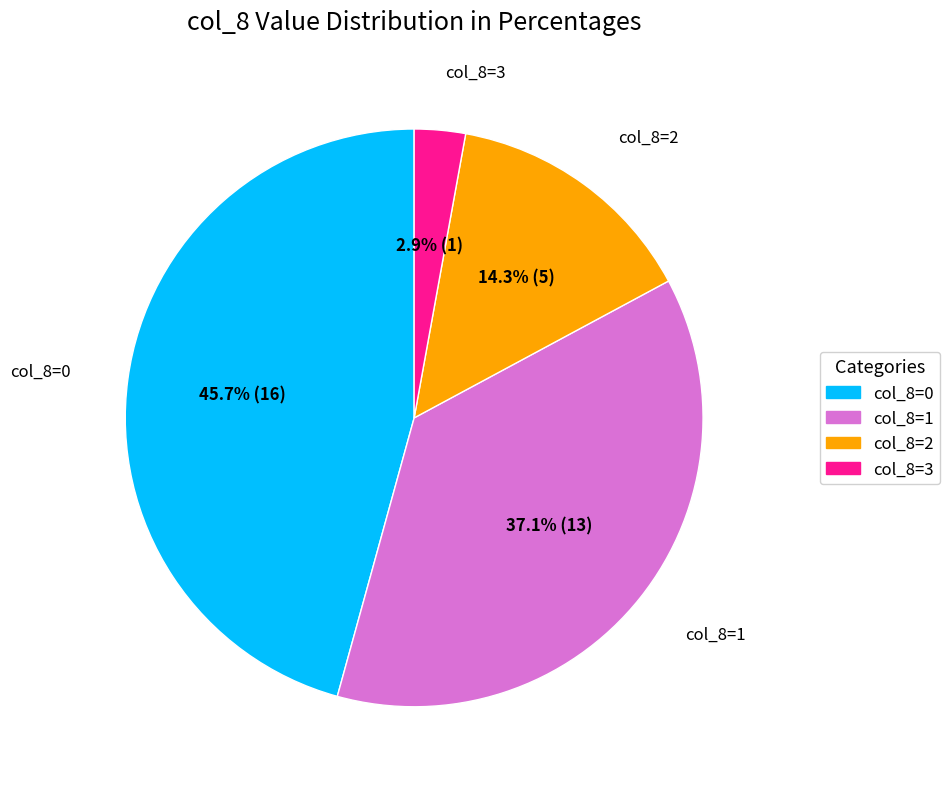

Is there a majority slice in this chart?

No